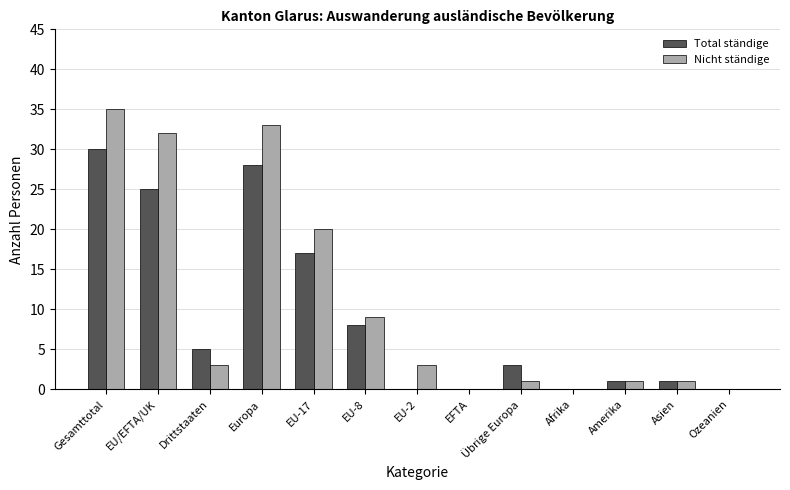

What is the approximate value of Total ständige at Gesamttotal, to the nearest 10?

30